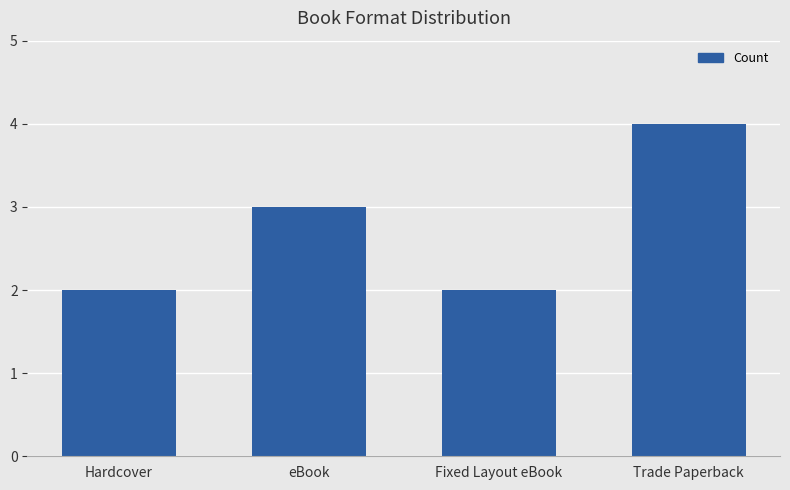

How many data points are less than 3?

2